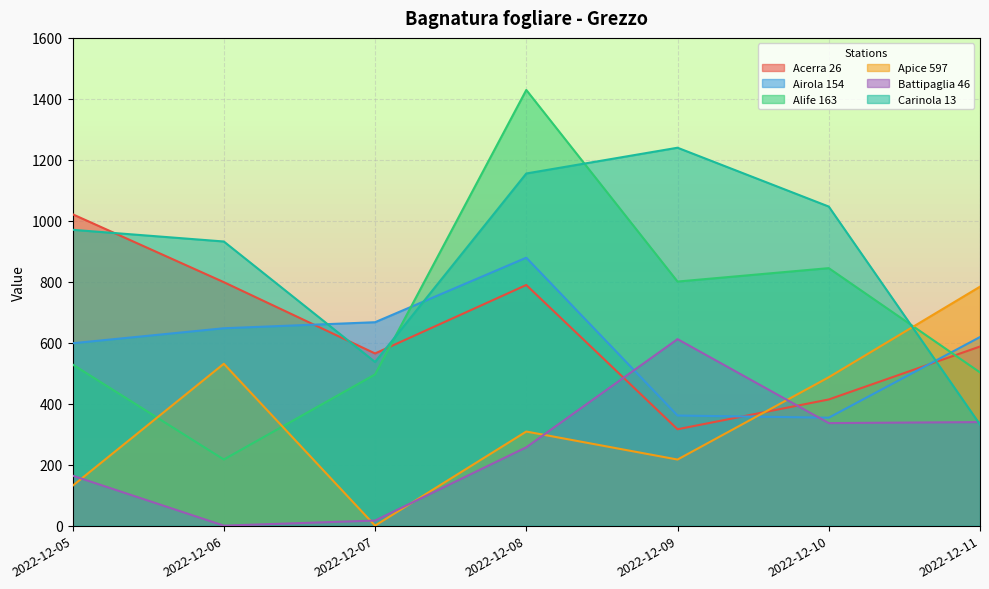

True or false: Carinola 13 and Acerra 26 intersect in this chart.

True